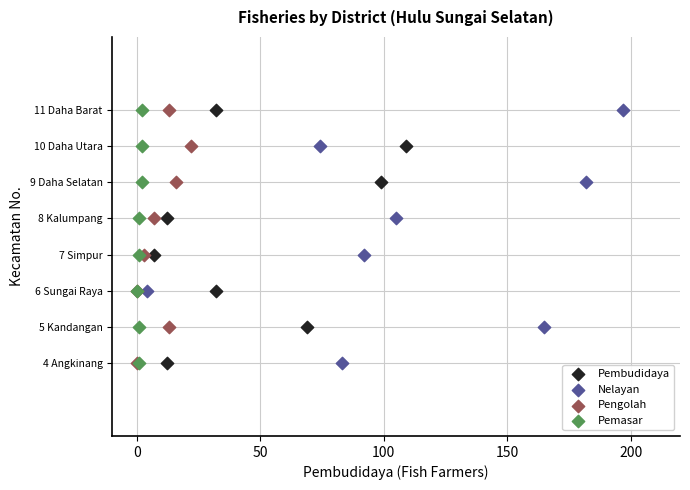

What are all the series names shown in the legend?

Pembudidaya, Nelayan, Pengolah, Pemasar